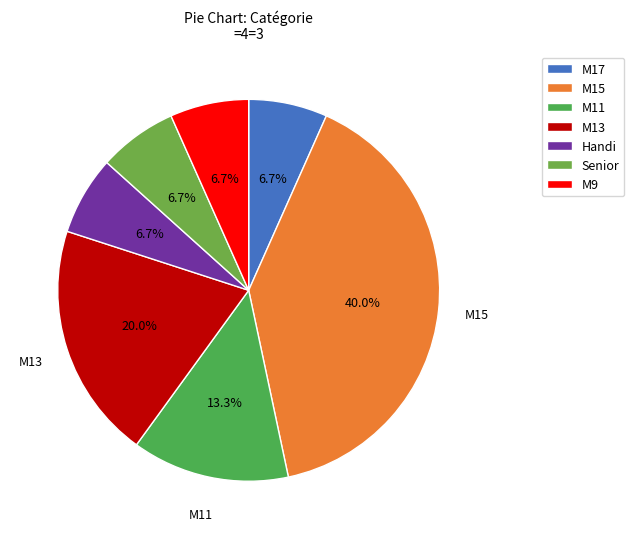

What percentage is NOT represented by M15?

60.0%